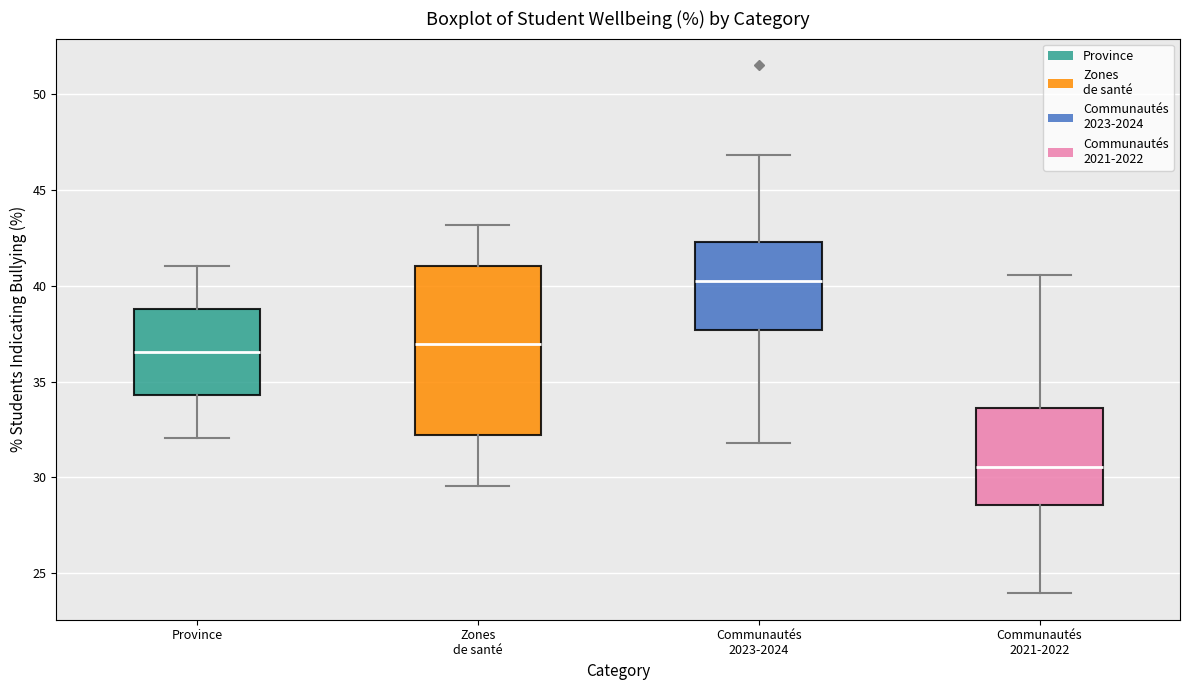

Reading left to right, transcribe this box plot: for each box, give where its median line is, the range the box spans, and where its two whiskers end, as read against the y-axis. The values are not printed on the chart, so give them approximately, as read against the axis.

Province: median 36.5, box 34.5 to 39.0, whiskers 32.0 to 41.0
Zones de santé: median 37.0, box 32.0 to 41.0, whiskers 29.5 to 43.0
Communautés 2023-2024: median 40.0, box 37.5 to 42.5, whiskers 32.0 to 47.0
Communautés 2021-2022: median 30.5, box 28.5 to 33.5, whiskers 24.0 to 40.5